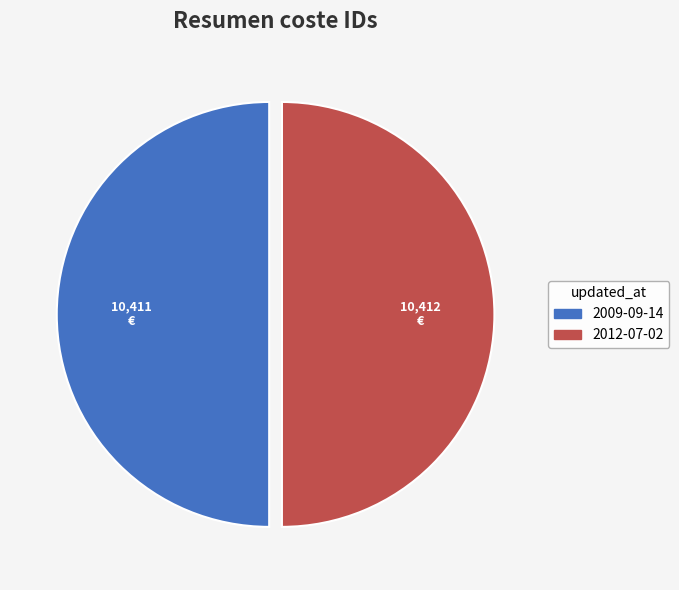

Do 2009-09-14 and 2012-07-02 together represent more than half of the pie?

Yes